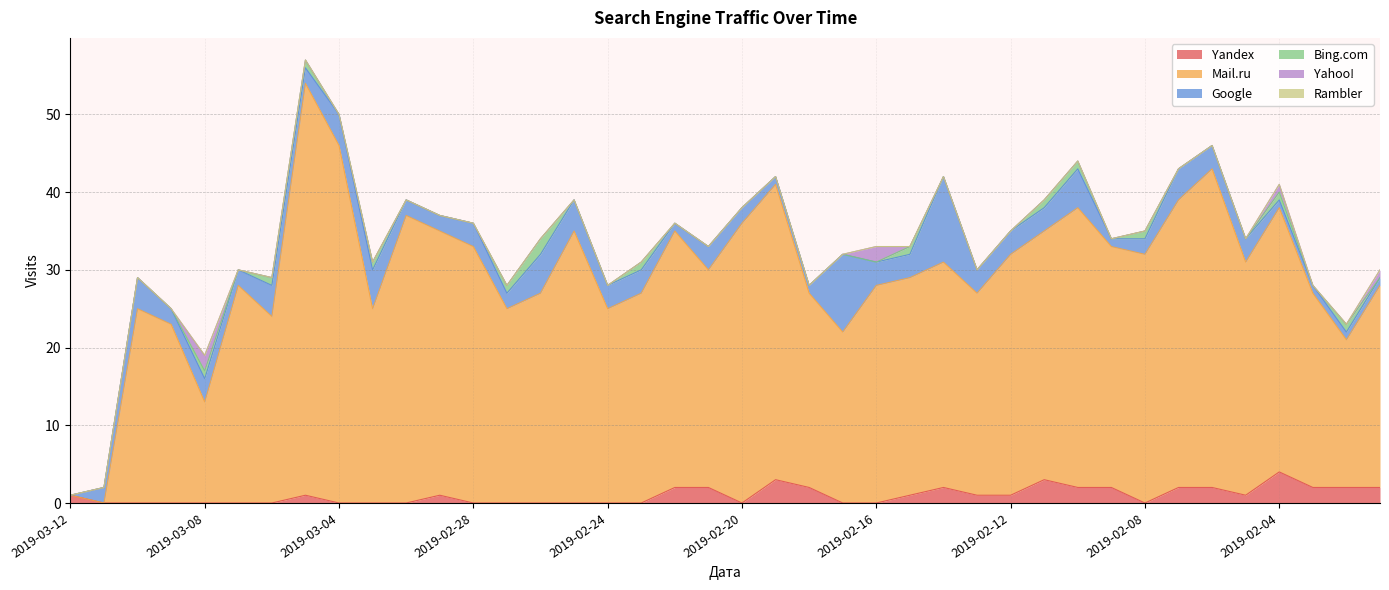

Which category has the highest value in the Rambler series?

2019-03-12